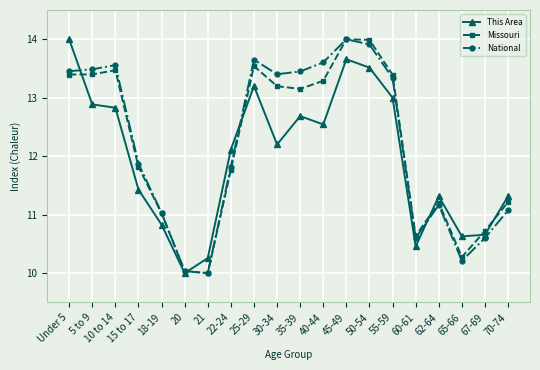

How many lines are shown in the chart?

3